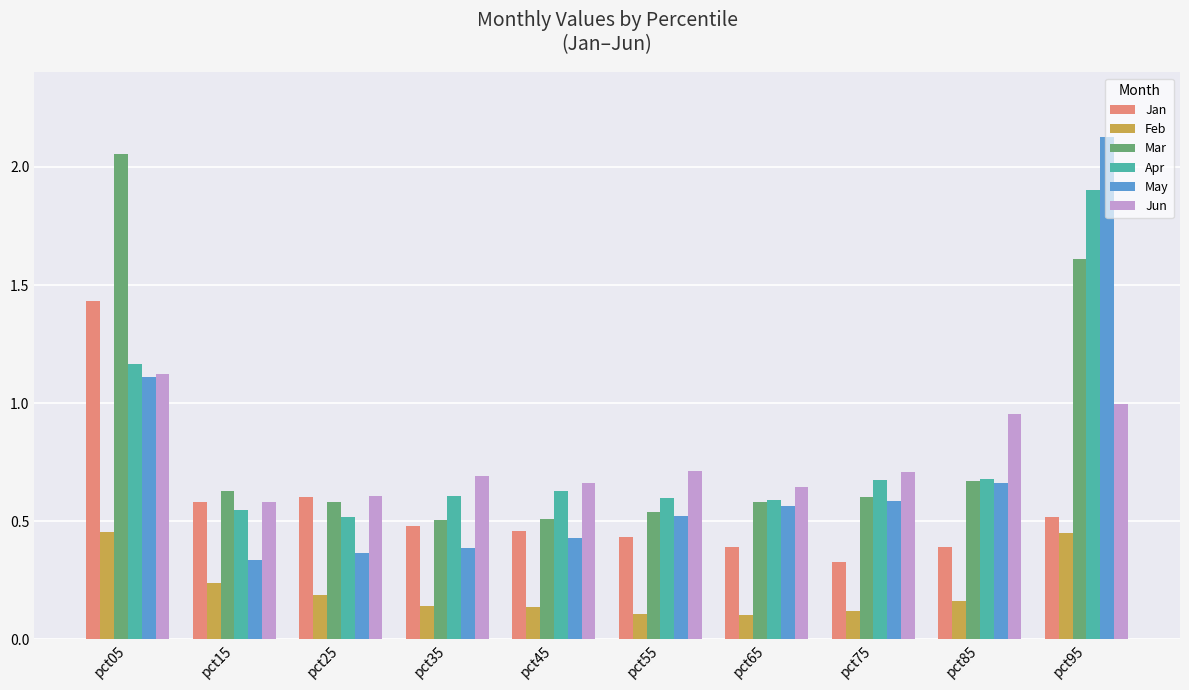

What is the sum of the Jun values at pct75 and pct95?

1.7